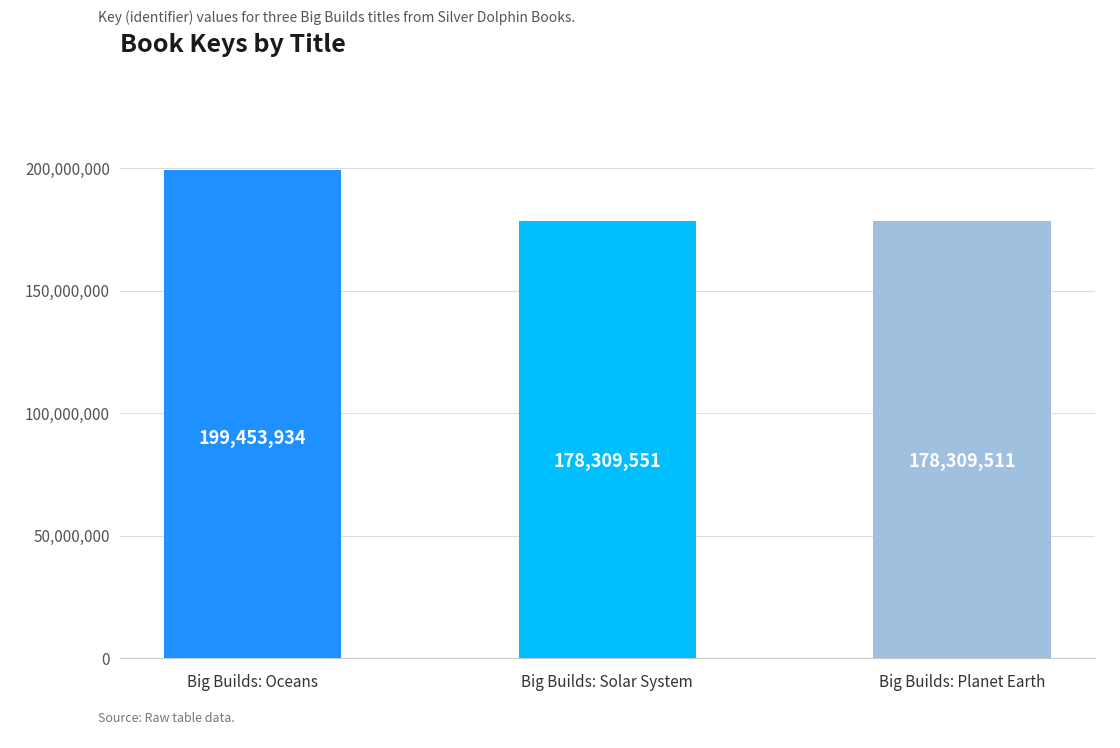

What is the minimum value shown in the chart?

178309511